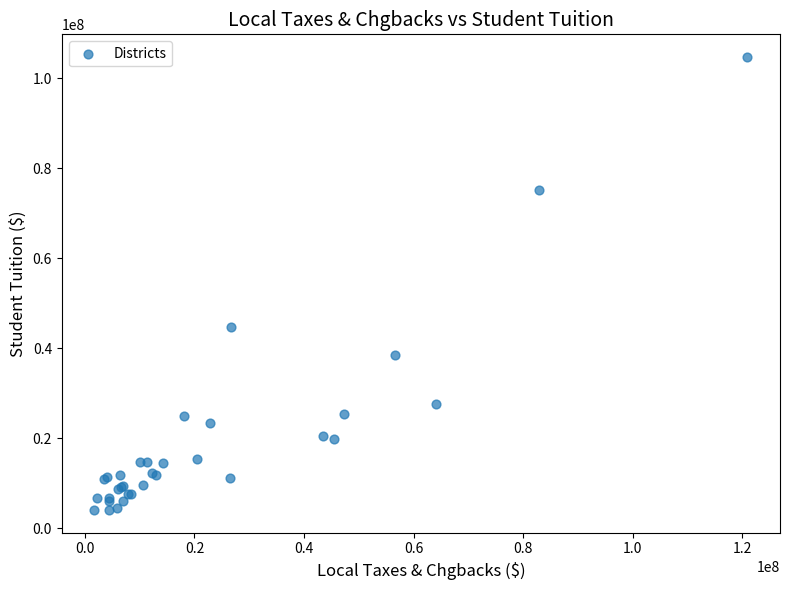

What Y value in the scatter plot is closest to 54406851?

44801034